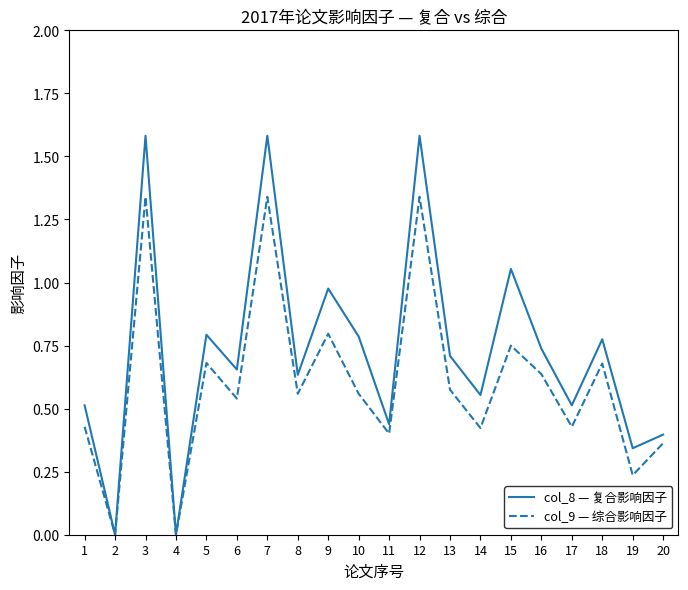

Rank the series by their average value, from highest to lowest.

col_8 — 复合影响因子, col_9 — 综合影响因子